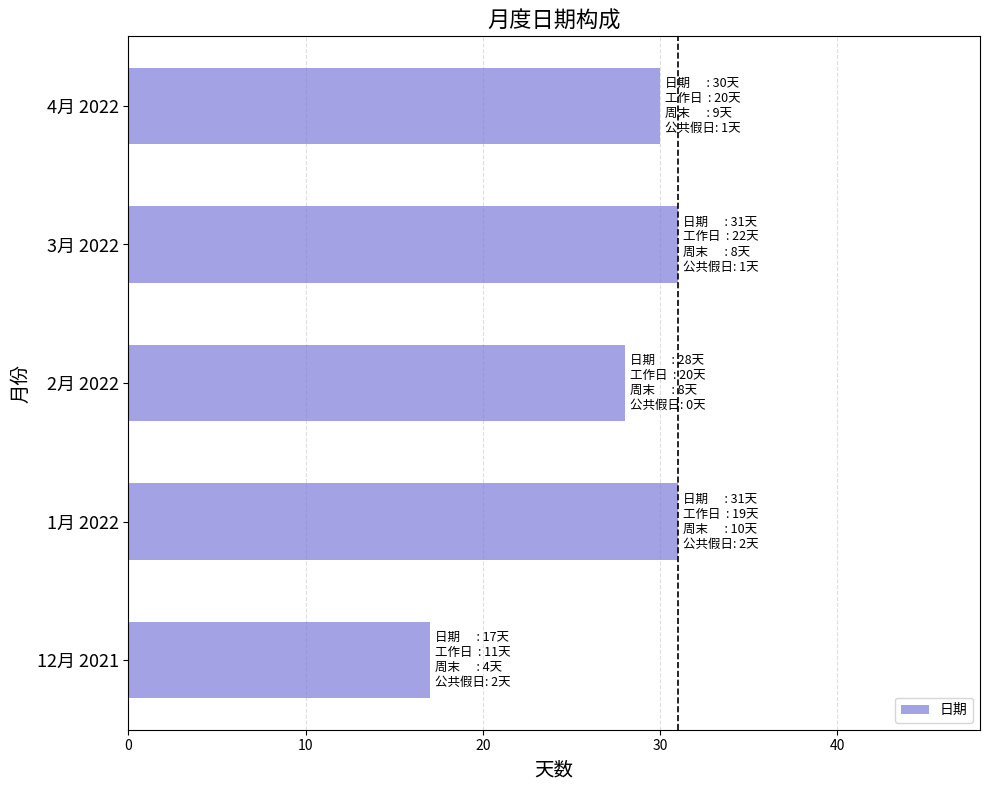

The value at 4月 2022 is 30. True or false?

True